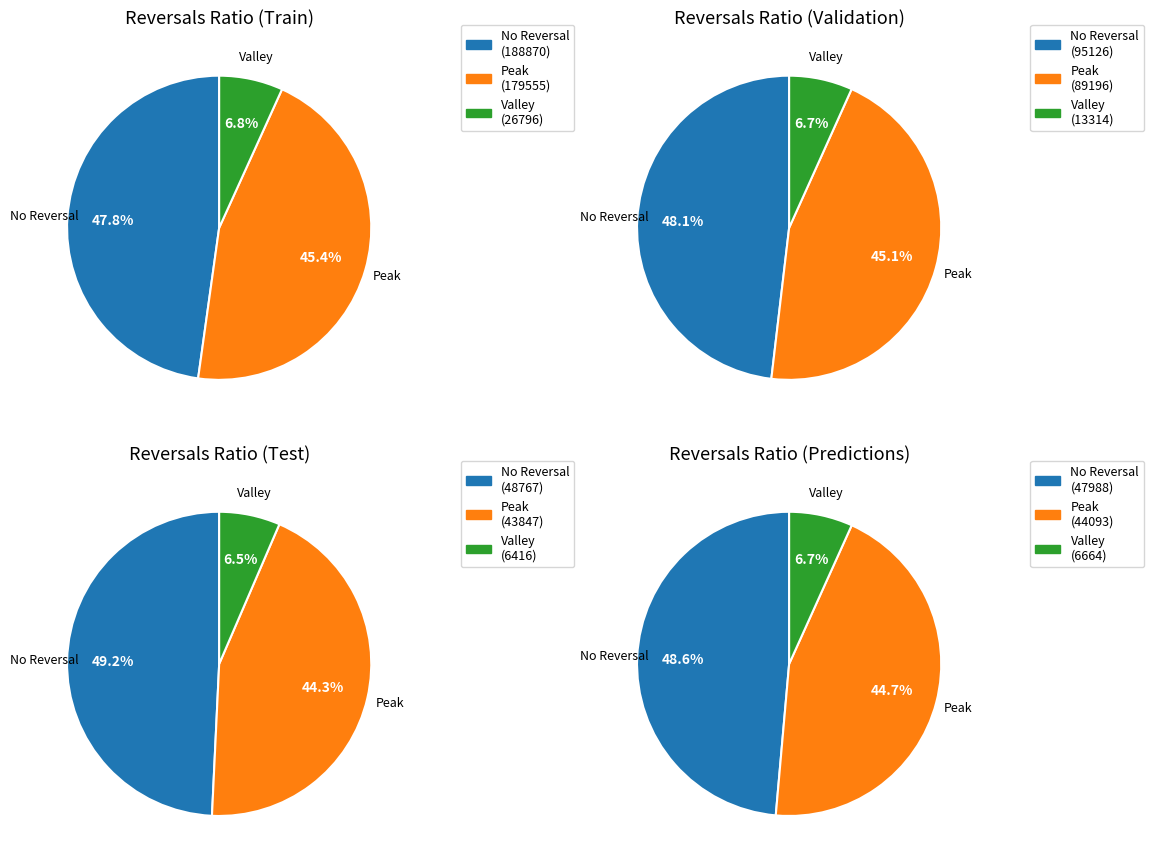

True or false: 17 accounts for 1% of the total.

False